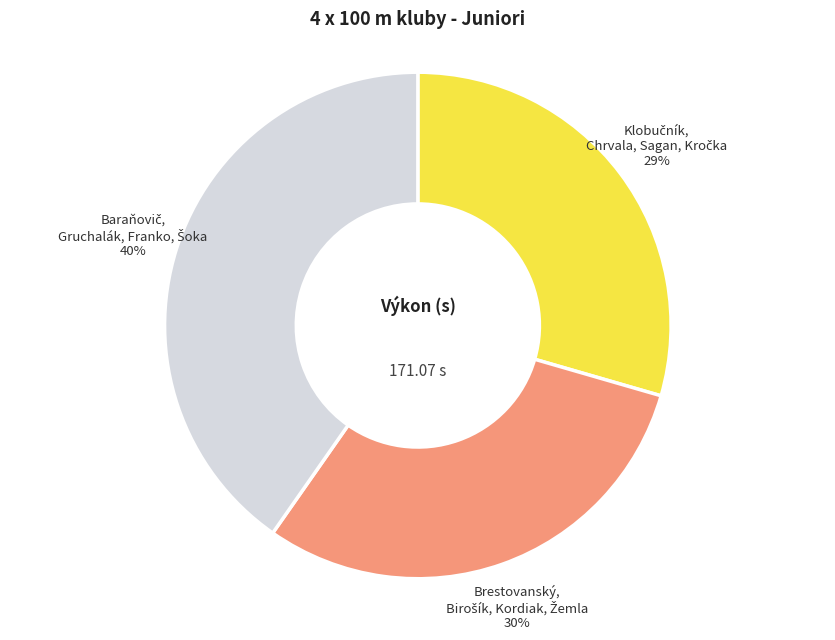

How many slices are in this pie chart?

3